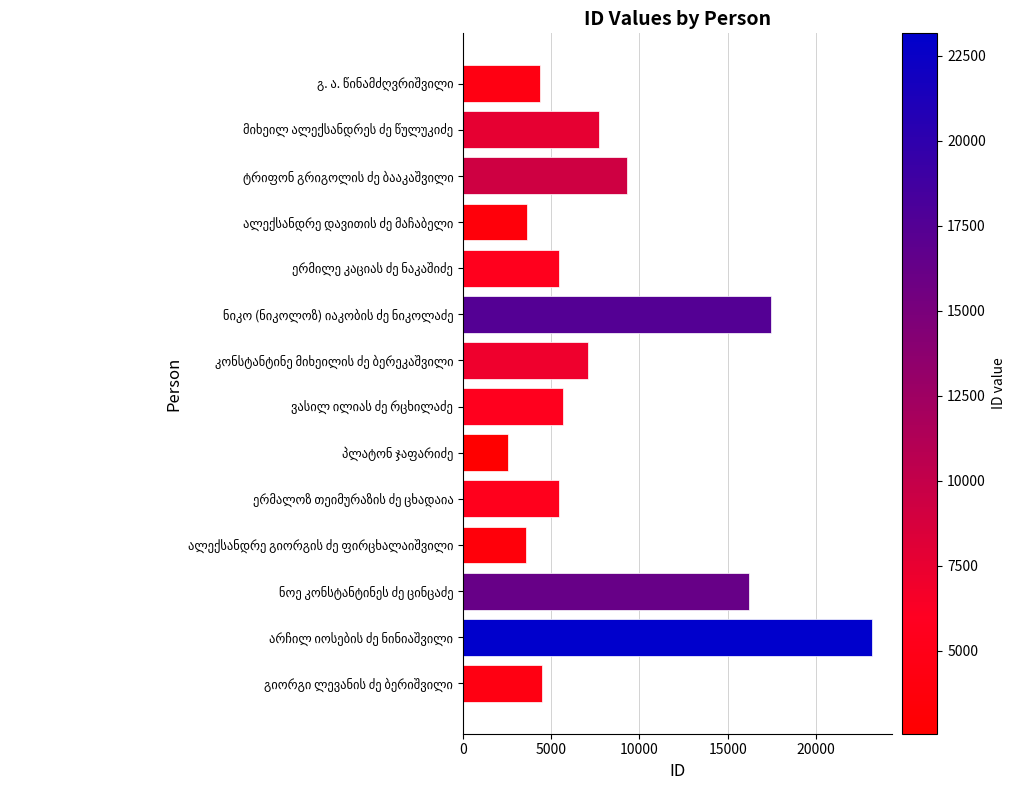

What is the difference between the maximum and second lowest values?

19574